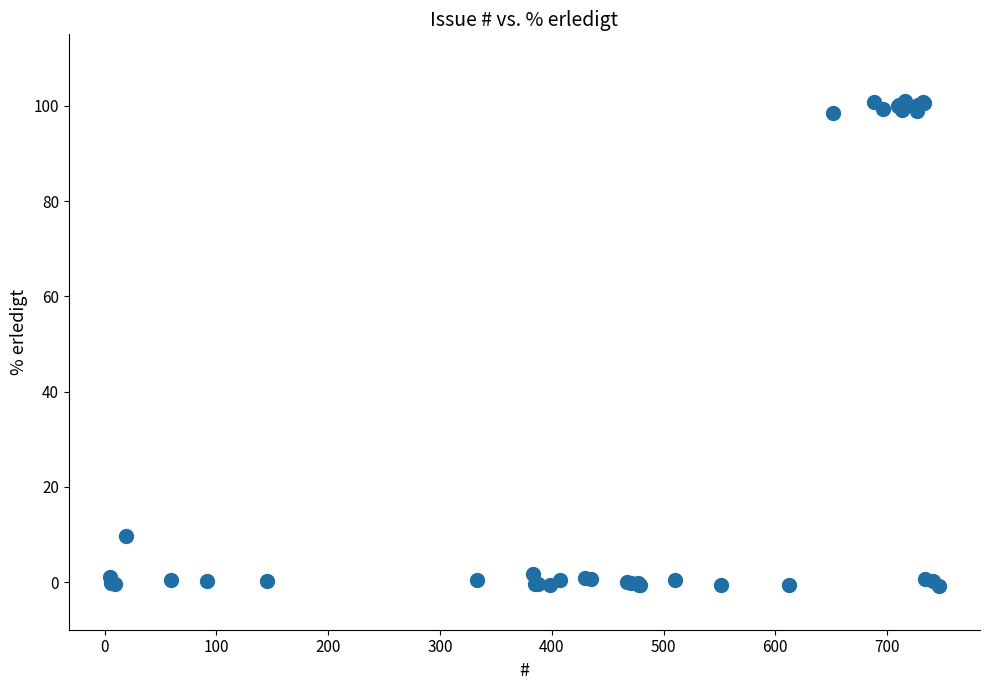

What Y value in the scatter plot is closest to 50?

9.7